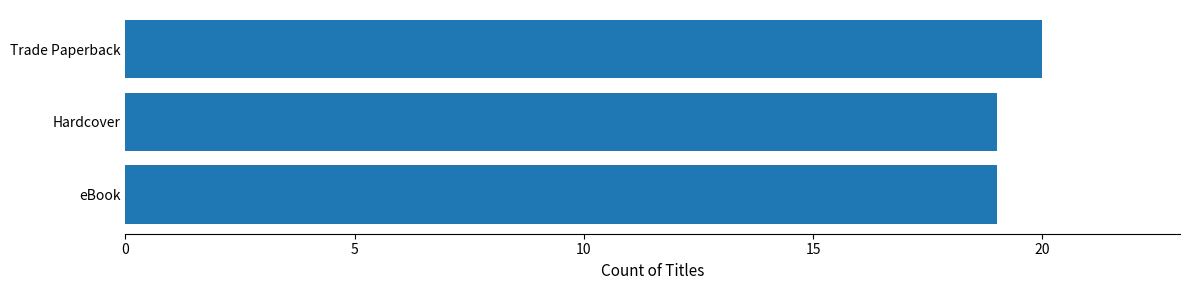

What is the approximate value at Hardcover?

19